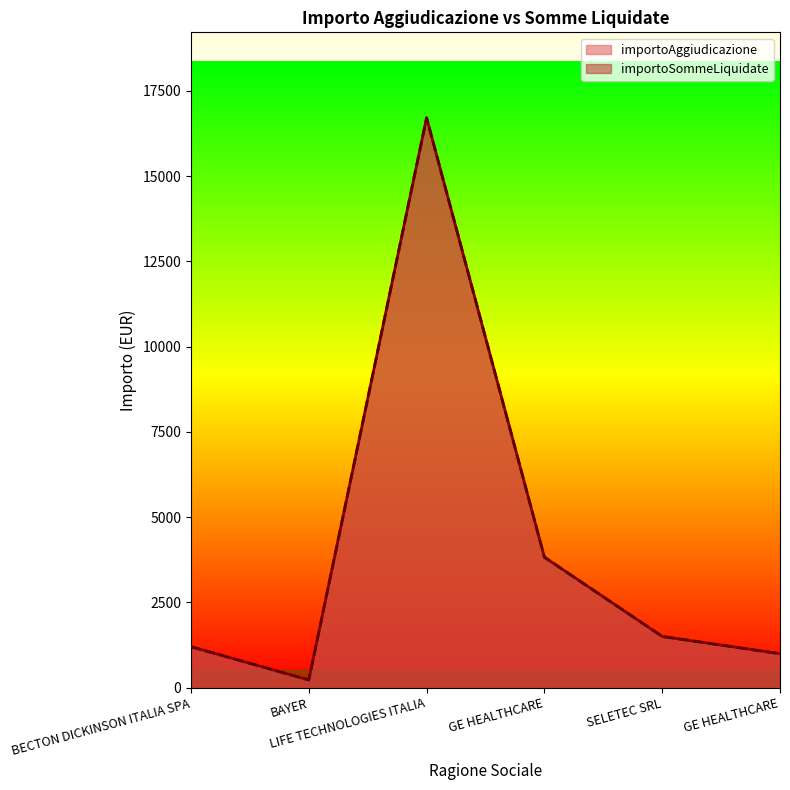

True or false: importoSommeLiquidate and importoAggiudicazione intersect in this chart.

False